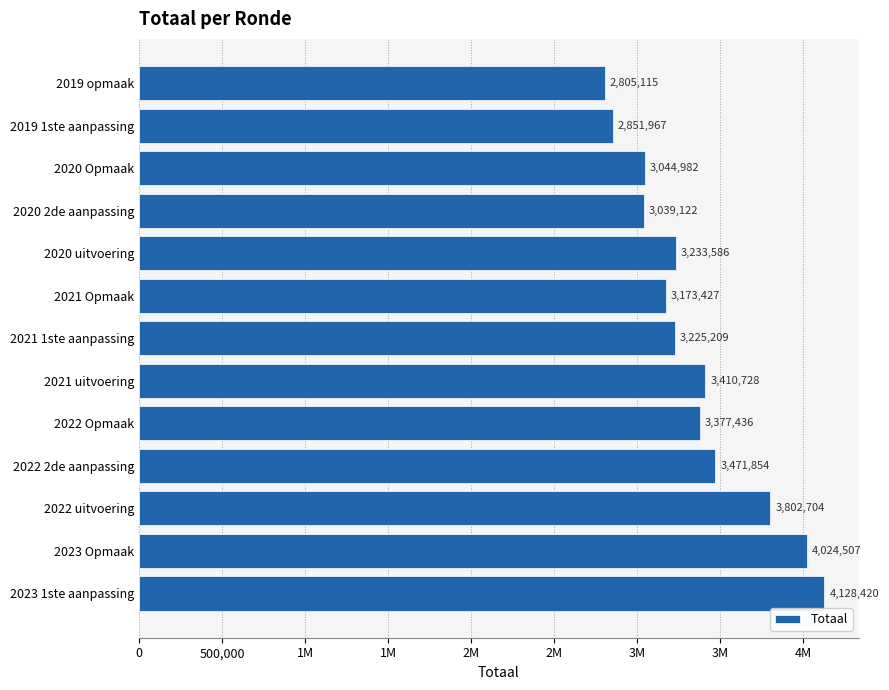

Does the chart contain any negative values?

No